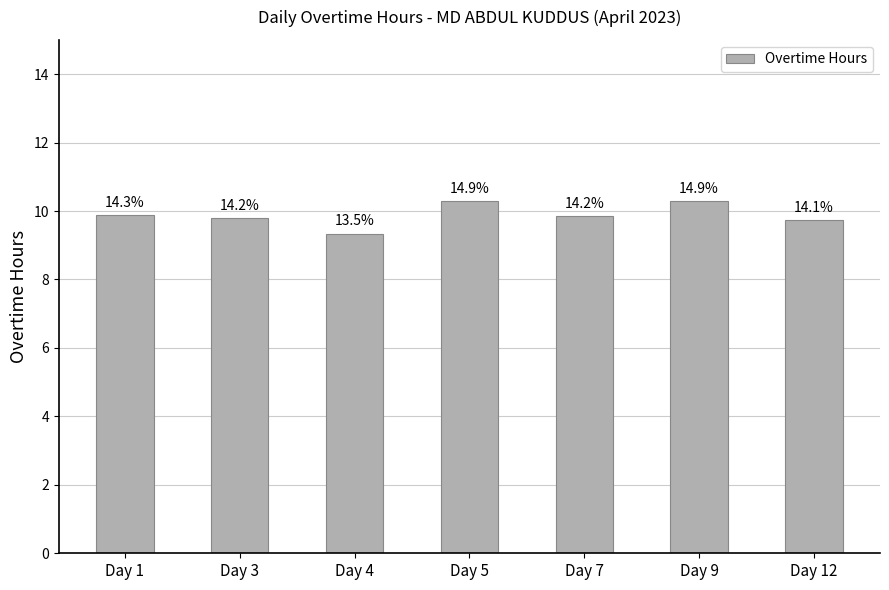

What is the value of the 5th bar from the left?

9.8